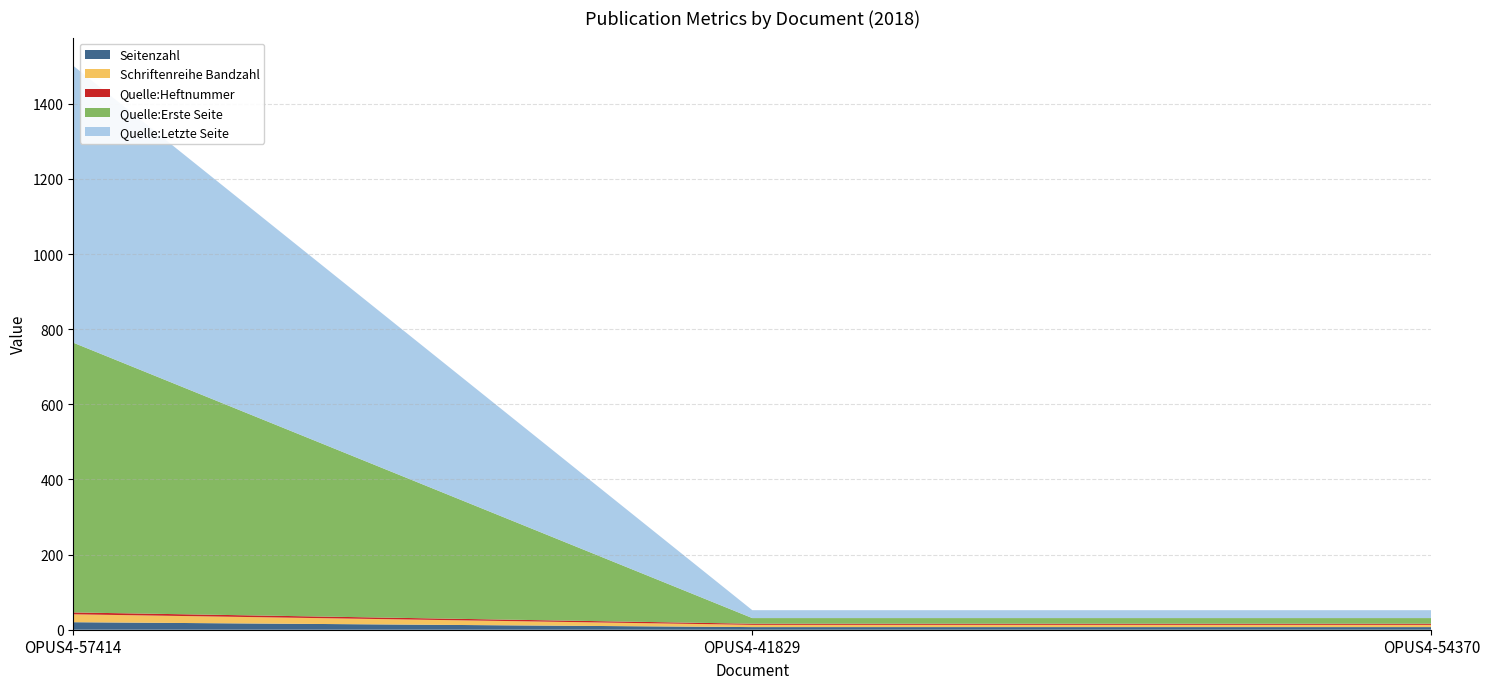

Reading left to right, extract all data points from this chart.

Seitenzahl: 2018=20	1=7	2=7
Schriftenreihe Bandzahl: 2018=21	1=6	2=6
Quelle:Heftnummer: 2018=5	1=3	2=3
Quelle:Erste Seite: 2018=718	1=15	2=15
Quelle:Letzte Seite: 2018=737	1=21	2=21